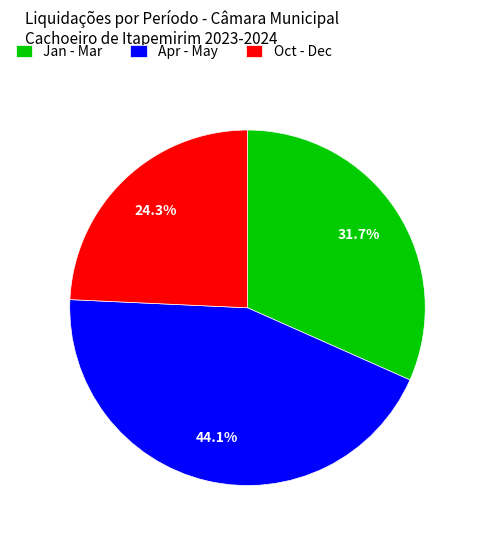

What is the smallest slice in the pie chart?

Oct - Dec